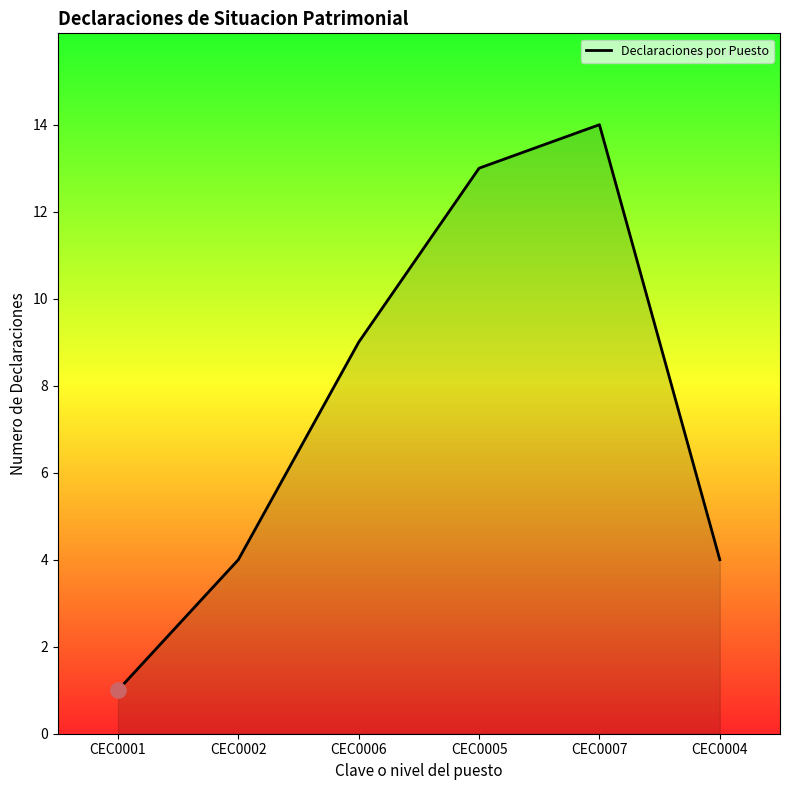

What is the ratio of the value at CEC0005 to the value at CEC0004?

3.2